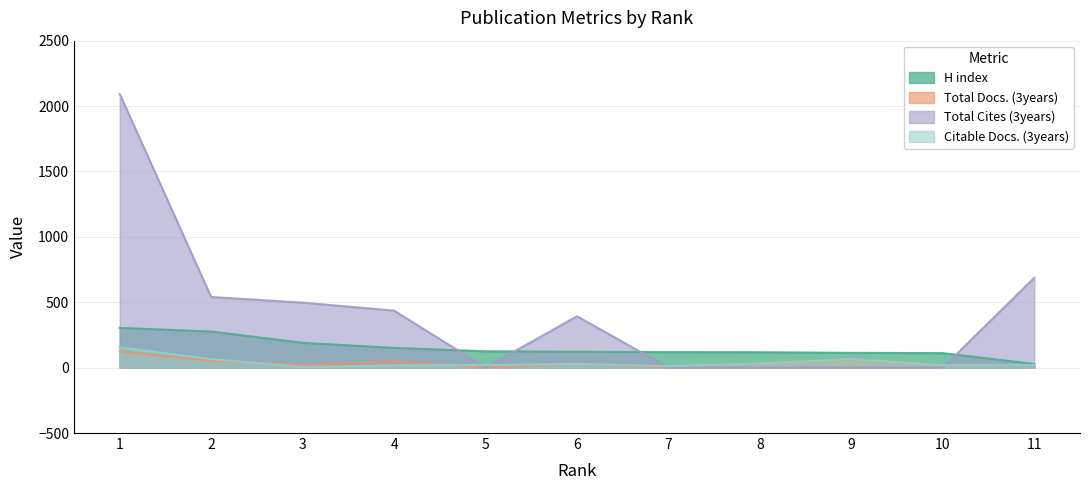

What is the total value across all series at 3?

715